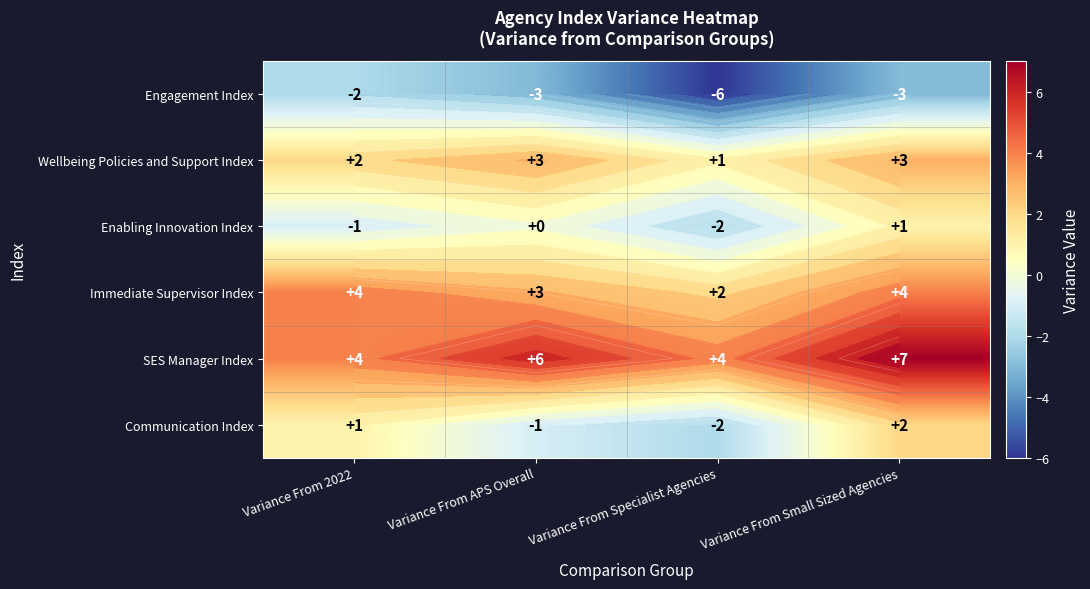

What is the lowest value of the Communication Index series?

-2